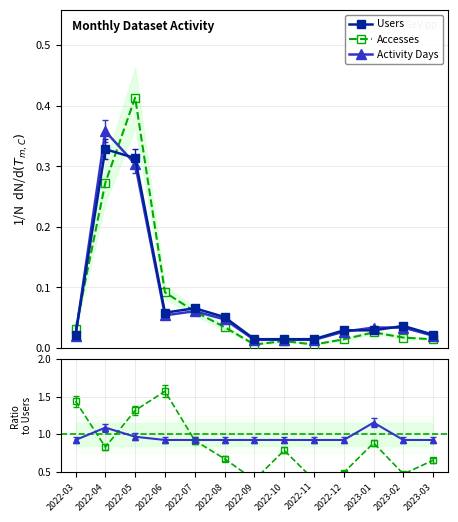

Count the number of data series in this chart.

3